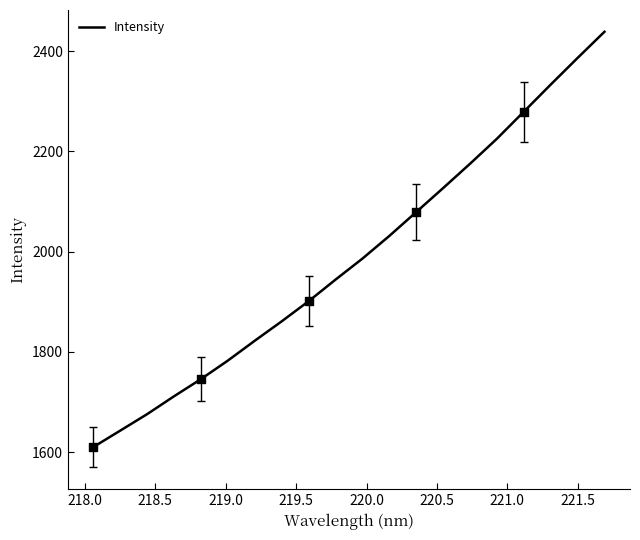

What is the greatest value displayed?

2438.7